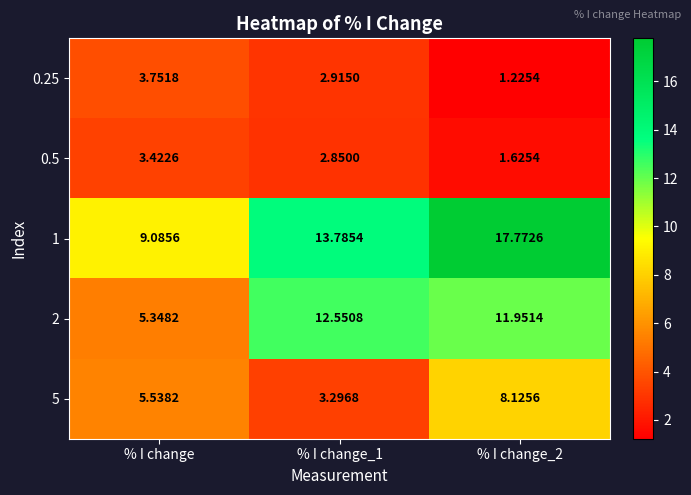

How many distinct data groups are displayed?

5